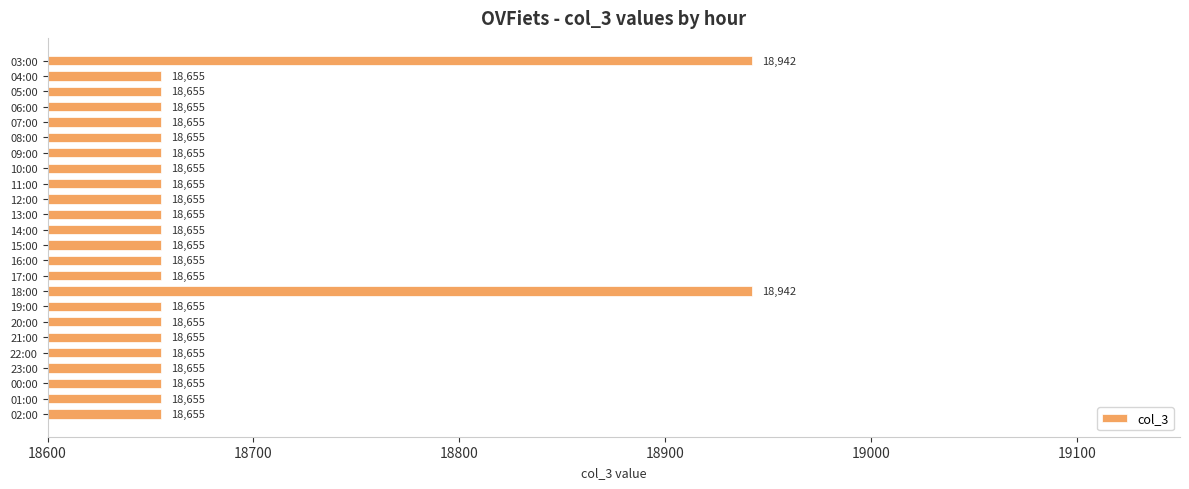

What position from the bottom is 05:00?

22